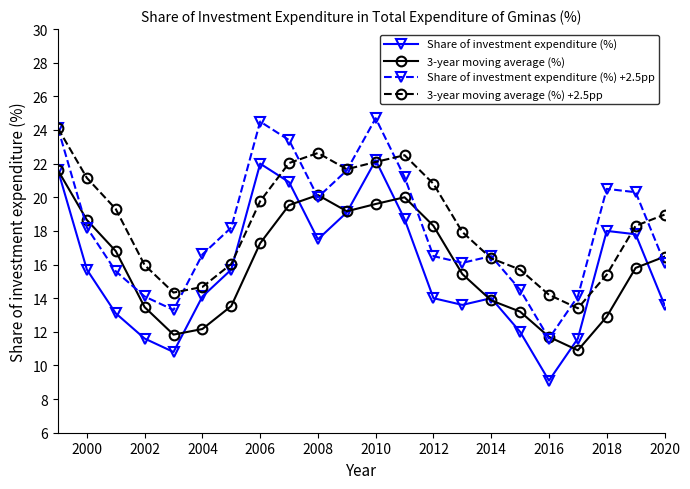

What is the maximum value for 3-year moving average (%) +2.5pp?

24.1